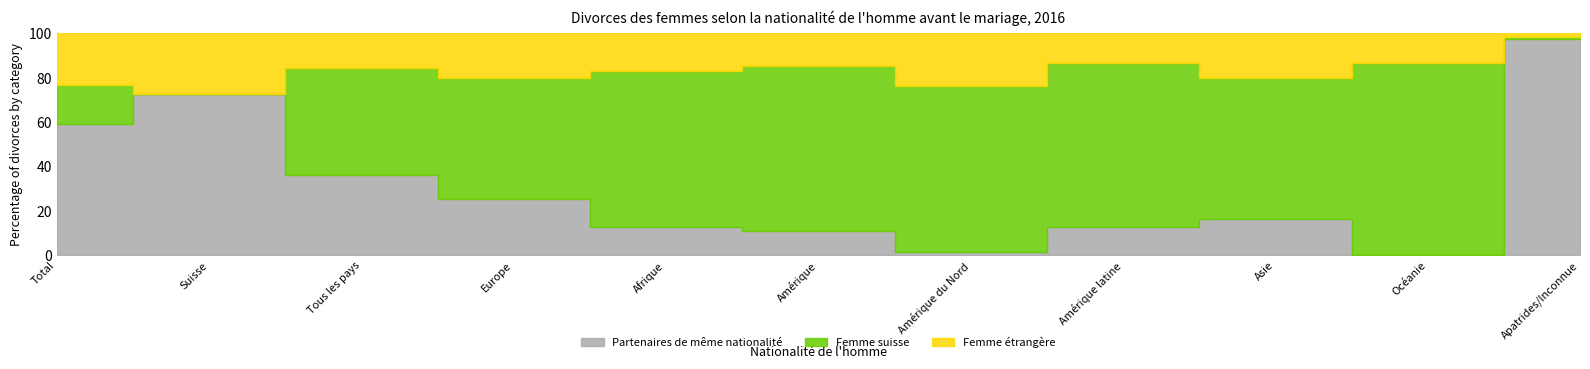

What is the average value of the Partenaires de même nationalité series?

2042